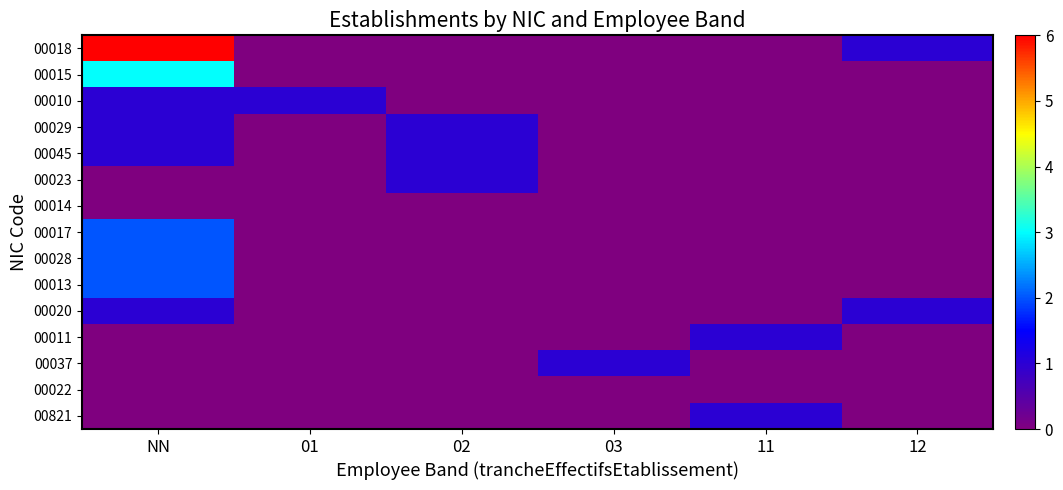

Reading left to right, list all the values displayed in this chart.

00018: NN=6	01=0	02=0	03=0	11=0	12=1
00015: NN=3	01=0	02=0	03=0	11=0	12=0
00010: NN=1	01=1	02=0	03=0	11=0	12=0
00029: NN=1	01=0	02=1	03=0	11=0	12=0
00045: NN=1	01=0	02=1	03=0	11=0	12=0
00023: NN=0	01=0	02=1	03=0	11=0	12=0
00014: NN=0	01=0	02=0	03=0	11=0	12=0
00017: NN=2	01=0	02=0	03=0	11=0	12=0
00028: NN=2	01=0	02=0	03=0	11=0	12=0
00013: NN=2	01=0	02=0	03=0	11=0	12=0
00020: NN=1	01=0	02=0	03=0	11=0	12=1
00011: NN=0	01=0	02=0	03=0	11=1	12=0
00037: NN=0	01=0	02=0	03=1	11=0	12=0
00022: NN=0	01=0	02=0	03=0	11=0	12=0
00821: NN=0	01=0	02=0	03=0	11=1	12=0